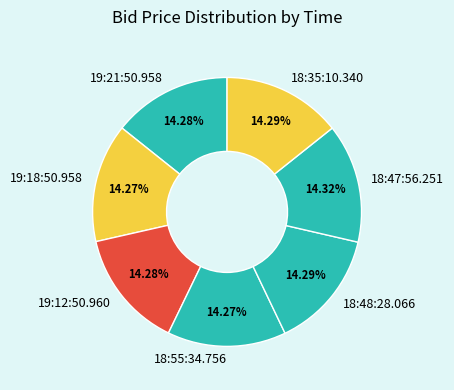

To the nearest percent, what is the combined percentage of 18:48:28.066 and 19:21:50.958?

29%